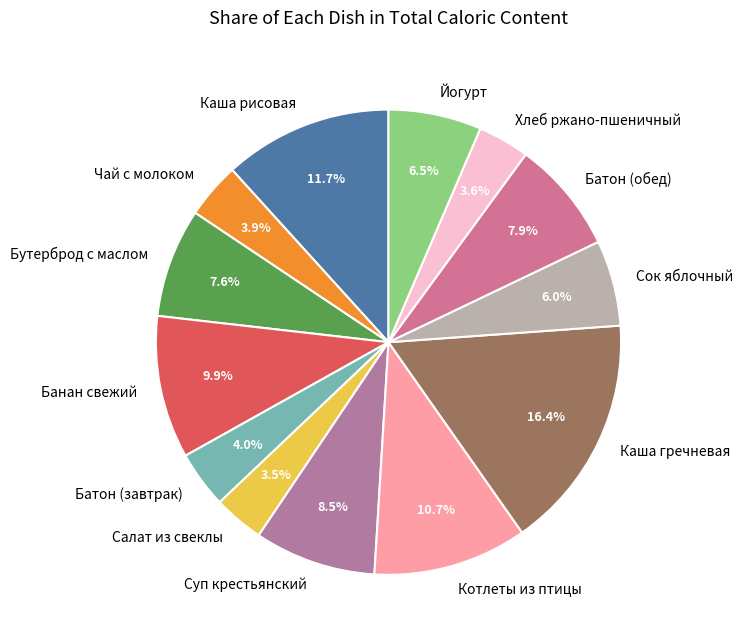

Between Банан свежий and Каша рисовая, which is larger?

Каша рисовая